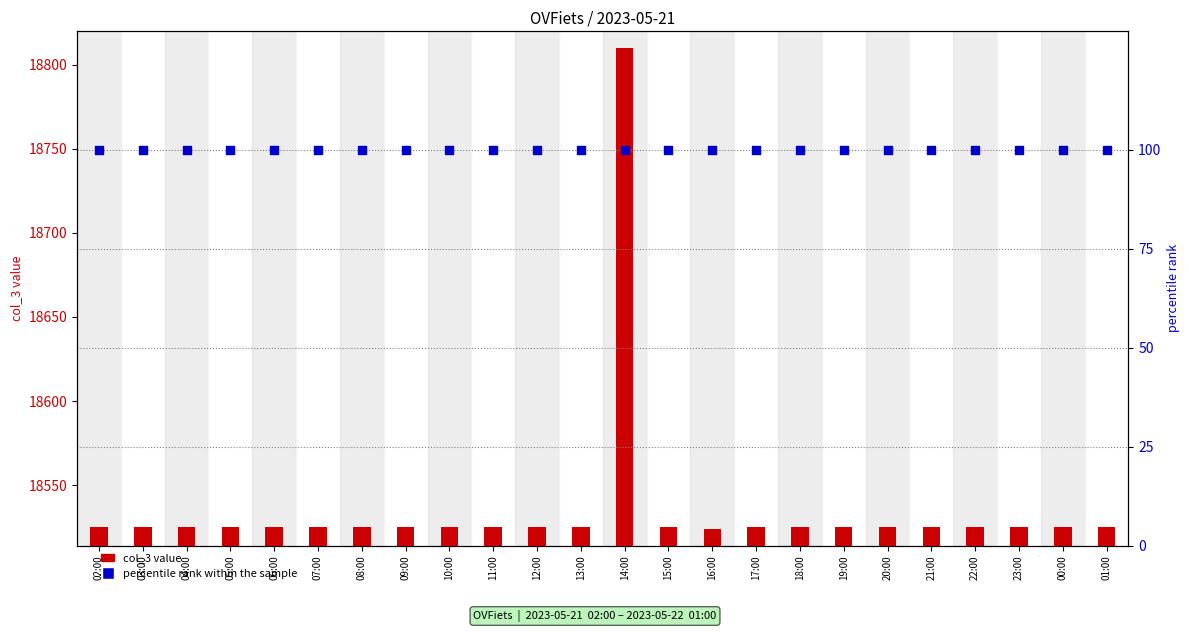

What is the total value across all series at 11:00?

18625